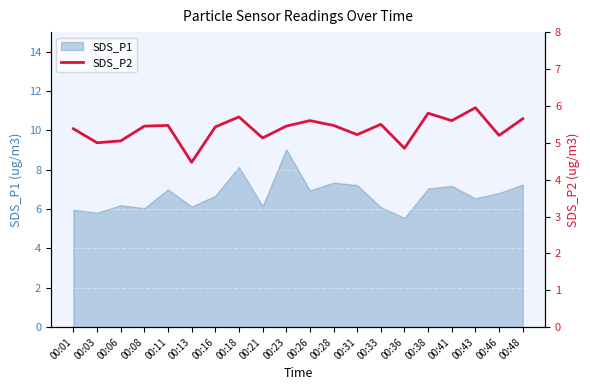

At which category does the chart reach its peak across all series?

00:43